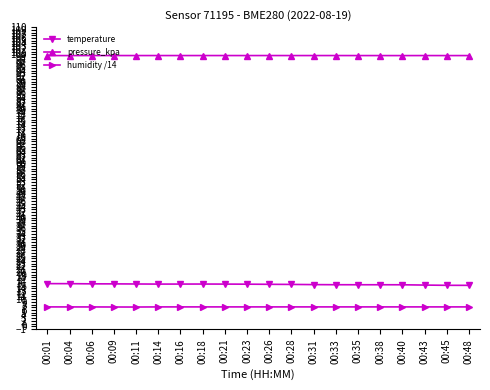

True or false: humidity /14 has a value of 11.2 at 00:45.

False